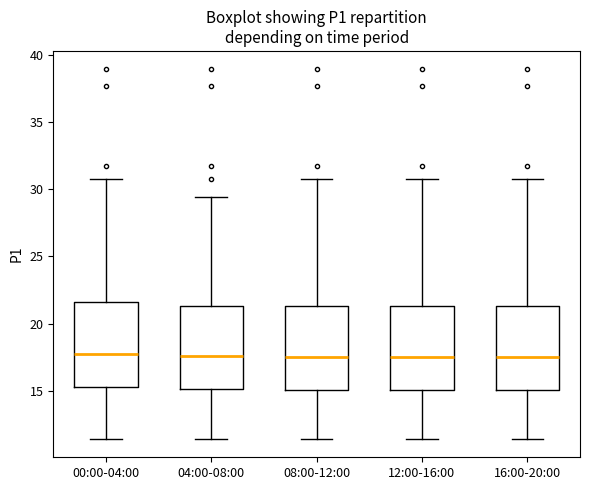

Reading left to right, transcribe this box plot: for each box, give where its median line is, the range the box spans, and where its two whiskers end, as read against the y-axis. The values are not printed on the chart, so give them approximately, as read against the axis.

00:00-04:00: median 18.0, box 15.5 to 21.5, whiskers 11.5 to 30.5
04:00-08:00: median 17.5, box 15.0 to 21.5, whiskers 11.5 to 29.5
08:00-12:00: median 17.5, box 15.0 to 21.5, whiskers 11.5 to 30.5
12:00-16:00: median 17.5, box 15.0 to 21.5, whiskers 11.5 to 30.5
16:00-20:00: median 17.5, box 15.0 to 21.5, whiskers 11.5 to 30.5